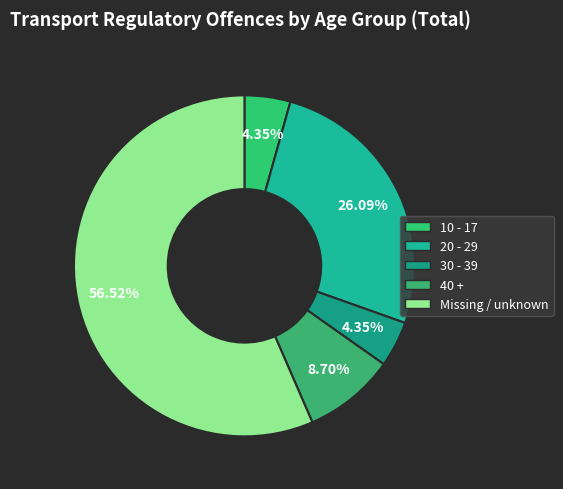

Is it true that Missing / unknown is 57% of the pie?

True